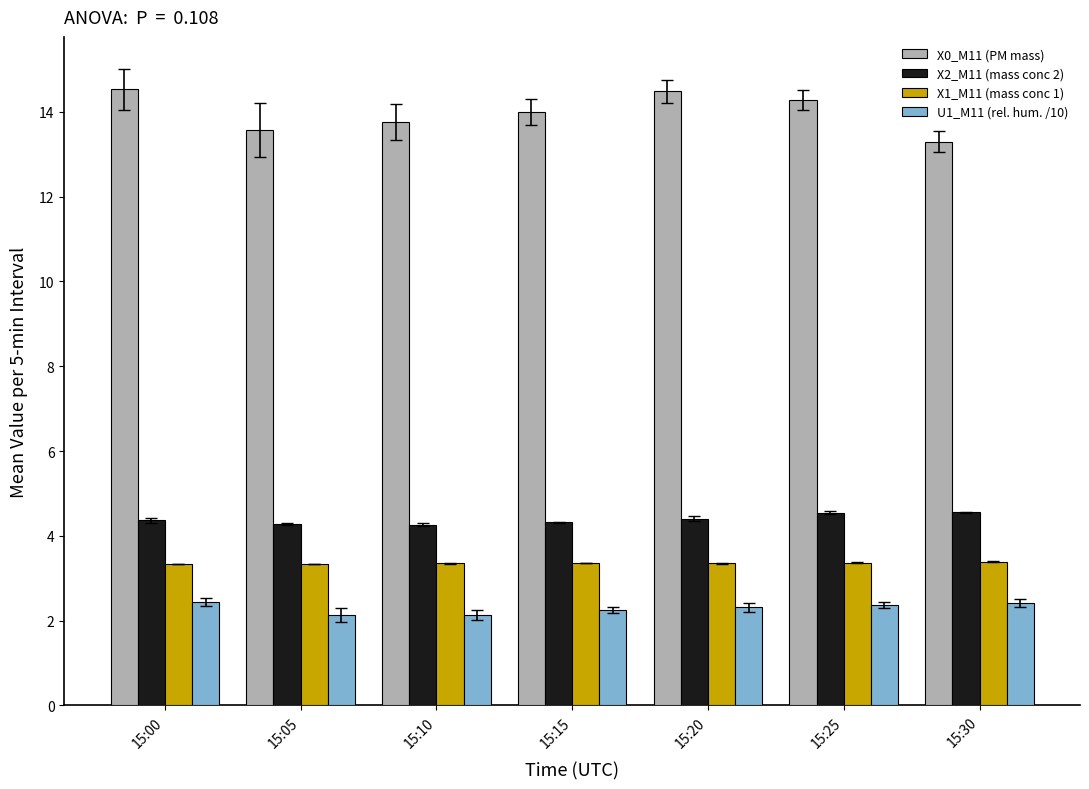

Which series has the widest spread of values?

X0_M11 (PM mass)